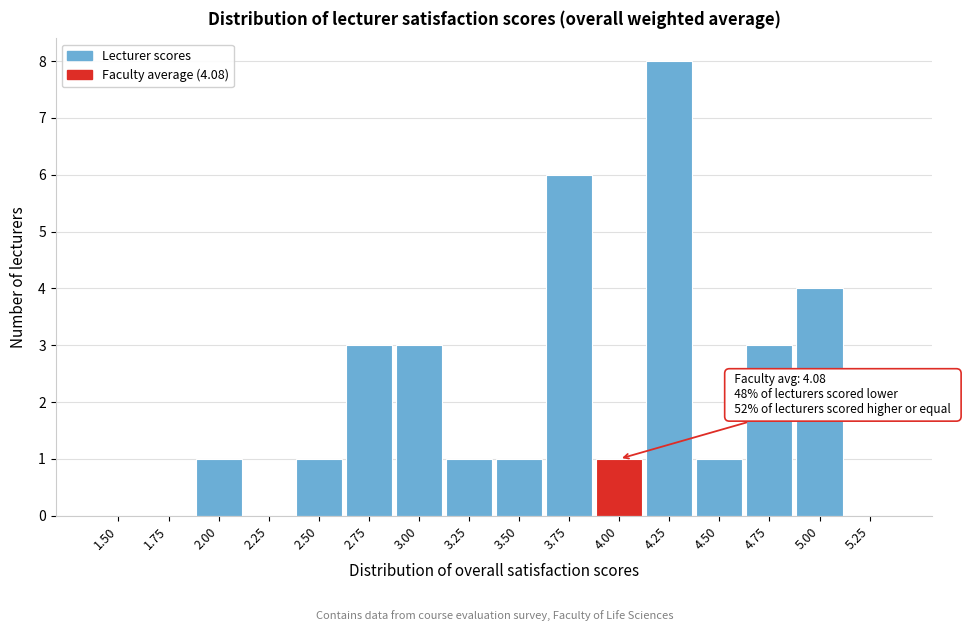

Reading left to right, list all the values displayed in this chart.

1.50=0	1.75=0	2.00=1	2.25=0	2.50=1	2.75=3	3.00=3	3.25=1	3.50=1	3.75=6	4.00=1	4.25=8	4.50=1	4.75=3	5.00=4	5.25=0